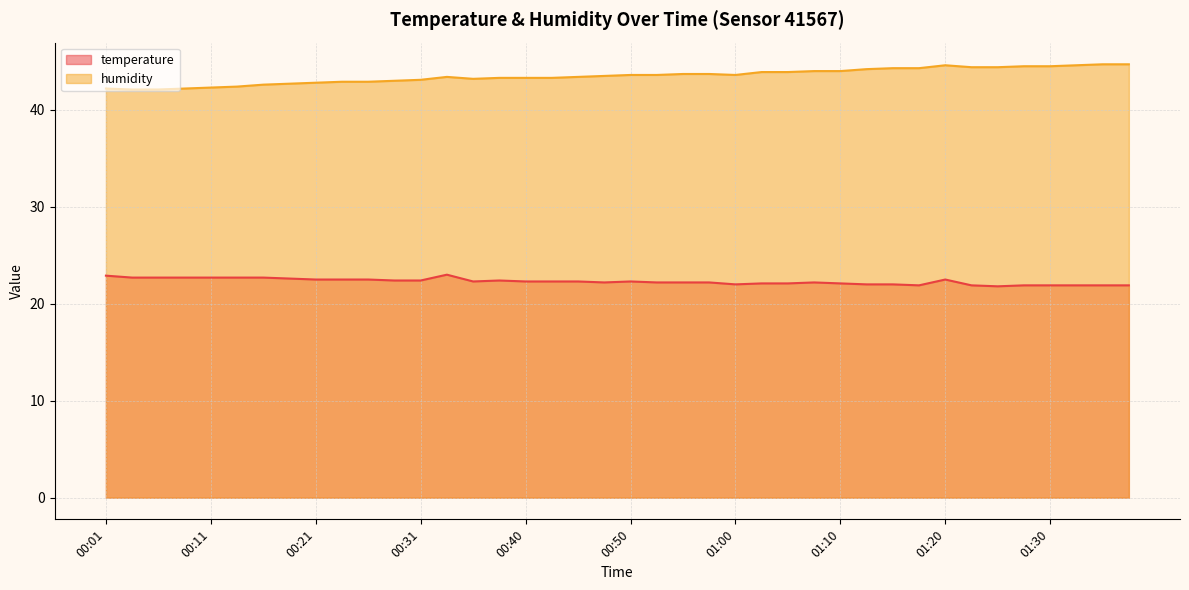

What position from the right is 00:01?

40